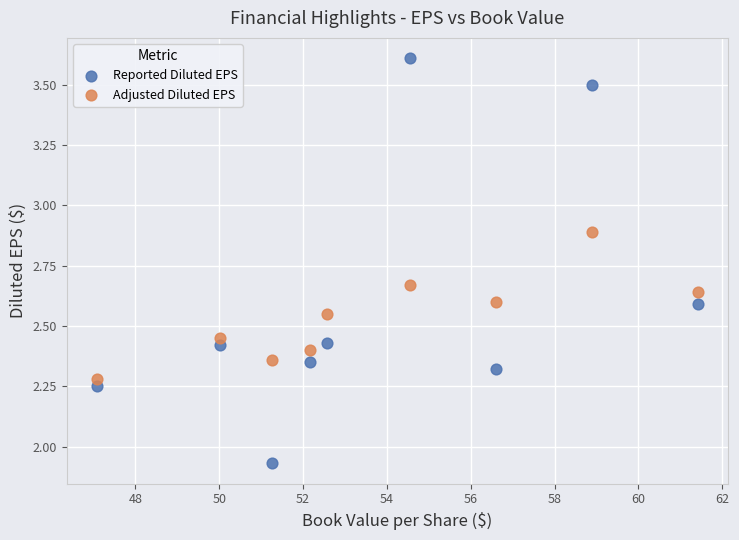

Across all data points, what is the range of Y values (max minus min)?

1.7